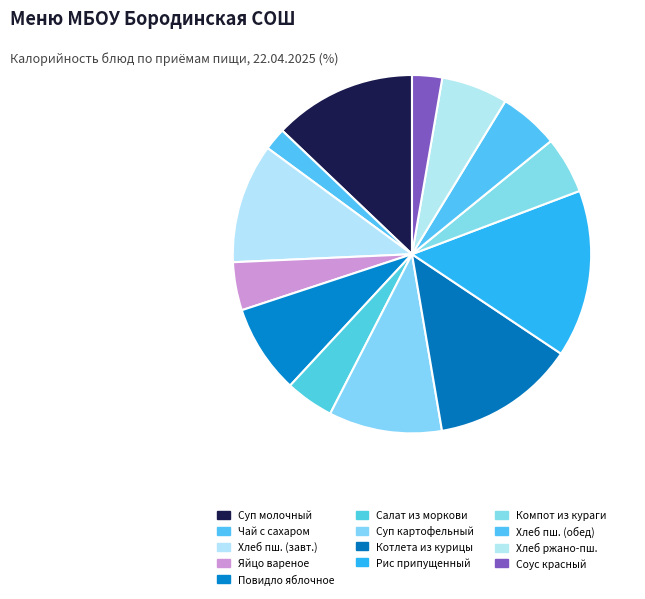

How many segments does this pie chart have?

13